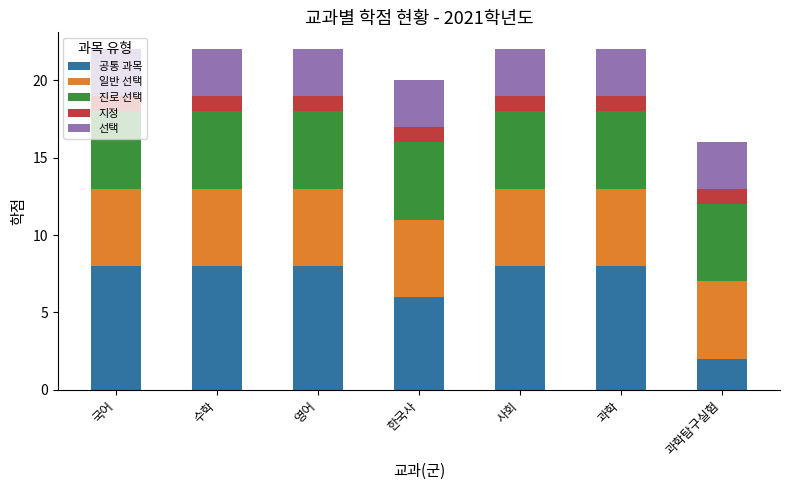

What is the total value across all series at 사회?

22